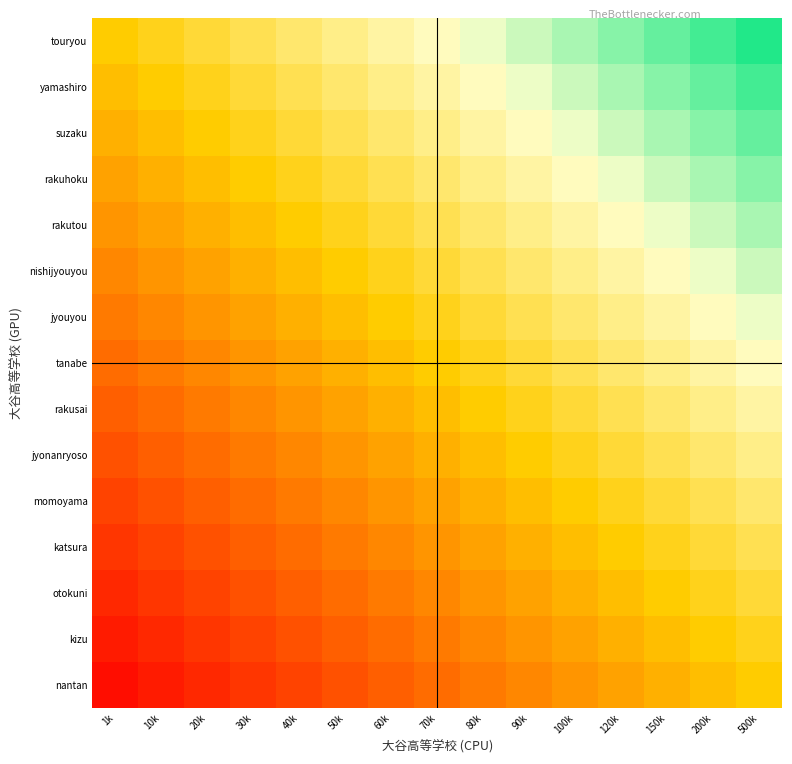

Reading left to right, list all the values displayed in this chart.

touryou: 1k=0.0	10k=0.1	20k=0.1	30k=0.2	40k=0.3	50k=0.3	60k=0.4	70k=0.5	80k=0.5	90k=0.6	100k=0.7	120k=0.7	150k=0.8	200k=0.9	500k=0.9
yamashiro: 1k=-0.1	10k=0.0	20k=0.1	30k=0.1	40k=0.2	50k=0.3	60k=0.3	70k=0.4	80k=0.5	90k=0.5	100k=0.6	120k=0.7	150k=0.7	200k=0.8	500k=0.9
suzaku: 1k=-0.1	10k=-0.1	20k=0.0	30k=0.1	40k=0.1	50k=0.2	60k=0.3	70k=0.3	80k=0.4	90k=0.5	100k=0.5	120k=0.6	150k=0.7	200k=0.7	500k=0.8
rakuhoku: 1k=-0.2	10k=-0.1	20k=-0.1	30k=0.0	40k=0.1	50k=0.1	60k=0.2	70k=0.3	80k=0.3	90k=0.4	100k=0.5	120k=0.5	150k=0.6	200k=0.7	500k=0.7
rakutou: 1k=-0.3	10k=-0.2	20k=-0.1	30k=-0.1	40k=0.0	50k=0.1	60k=0.1	70k=0.2	80k=0.3	90k=0.3	100k=0.4	120k=0.5	150k=0.5	200k=0.6	500k=0.7
nishijyouyou: 1k=-0.3	10k=-0.3	20k=-0.2	30k=-0.1	40k=-0.1	50k=0.0	60k=0.1	70k=0.1	80k=0.2	90k=0.3	100k=0.3	120k=0.4	150k=0.5	200k=0.5	500k=0.6
jyouyou: 1k=-0.4	10k=-0.3	20k=-0.3	30k=-0.2	40k=-0.1	50k=-0.1	60k=0.0	70k=0.1	80k=0.1	90k=0.2	100k=0.3	120k=0.3	150k=0.4	200k=0.5	500k=0.5
tanabe: 1k=-0.5	10k=-0.4	20k=-0.3	30k=-0.3	40k=-0.2	50k=-0.1	60k=-0.1	70k=0.0	80k=0.1	90k=0.1	100k=0.2	120k=0.3	150k=0.3	200k=0.4	500k=0.5
rakusai: 1k=-0.5	10k=-0.5	20k=-0.4	30k=-0.3	40k=-0.3	50k=-0.2	60k=-0.1	70k=-0.1	80k=0.0	90k=0.1	100k=0.1	120k=0.2	150k=0.3	200k=0.3	500k=0.4
jyonanryoso: 1k=-0.6	10k=-0.5	20k=-0.5	30k=-0.4	40k=-0.3	50k=-0.3	60k=-0.2	70k=-0.1	80k=-0.1	90k=0.0	100k=0.1	120k=0.1	150k=0.2	200k=0.3	500k=0.3
momoyama: 1k=-0.7	10k=-0.6	20k=-0.5	30k=-0.5	40k=-0.4	50k=-0.3	60k=-0.3	70k=-0.2	80k=-0.1	90k=-0.1	100k=0.0	120k=0.1	150k=0.1	200k=0.2	500k=0.3
katsura: 1k=-0.7	10k=-0.7	20k=-0.6	30k=-0.5	40k=-0.5	50k=-0.4	60k=-0.3	70k=-0.3	80k=-0.2	90k=-0.1	100k=-0.1	120k=0.0	150k=0.1	200k=0.1	500k=0.2
otokuni: 1k=-0.8	10k=-0.7	20k=-0.7	30k=-0.6	40k=-0.5	50k=-0.5	60k=-0.4	70k=-0.3	80k=-0.3	90k=-0.2	100k=-0.1	120k=-0.1	150k=0.0	200k=0.1	500k=0.1
kizu: 1k=-0.9	10k=-0.8	20k=-0.7	30k=-0.7	40k=-0.6	50k=-0.5	60k=-0.5	70k=-0.4	80k=-0.3	90k=-0.3	100k=-0.2	120k=-0.1	150k=-0.1	200k=0.0	500k=0.1
nantan: 1k=-0.9	10k=-0.9	20k=-0.8	30k=-0.7	40k=-0.7	50k=-0.6	60k=-0.5	70k=-0.5	80k=-0.4	90k=-0.3	100k=-0.3	120k=-0.2	150k=-0.1	200k=-0.1	500k=0.0